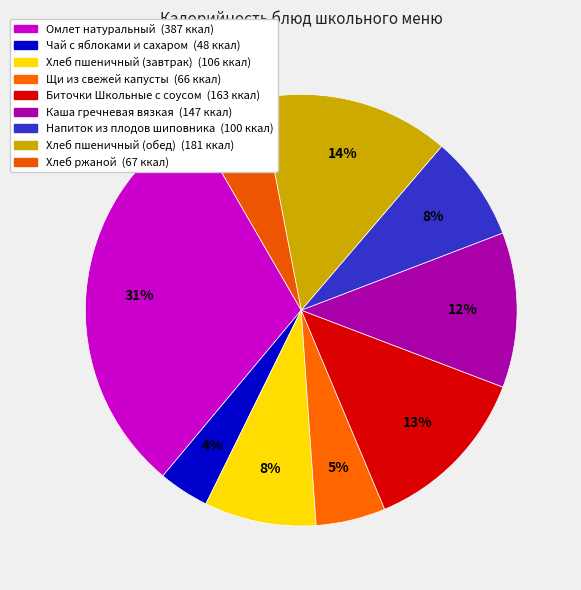

What is the smallest slice in the pie chart?

Чай с яблоками и сахаром